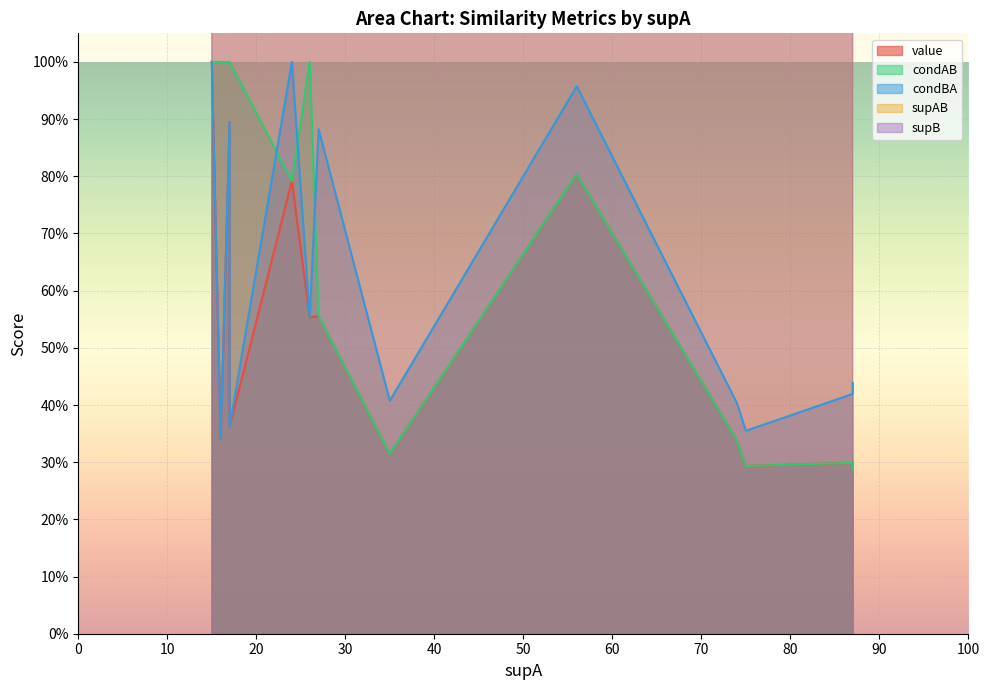

What is the difference between the condAB values at 17 and 24?

0.2